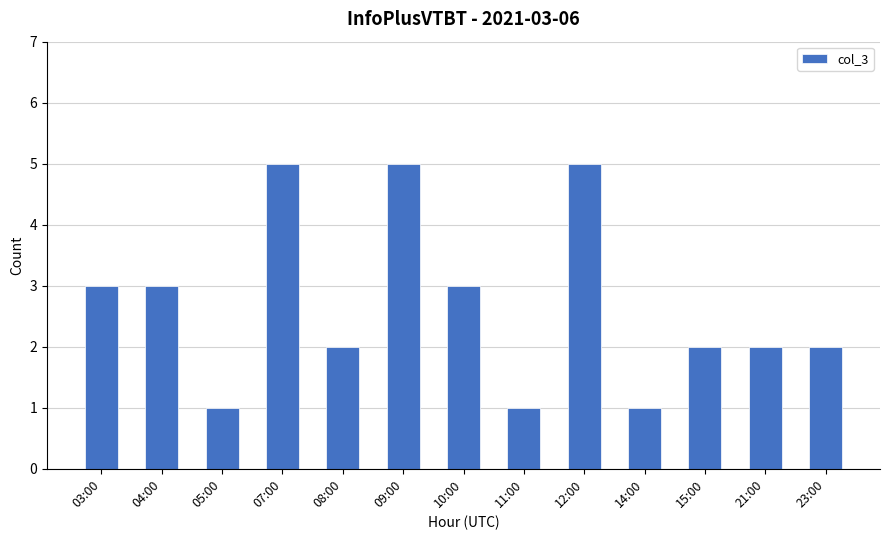

How many bars are there in total?

13